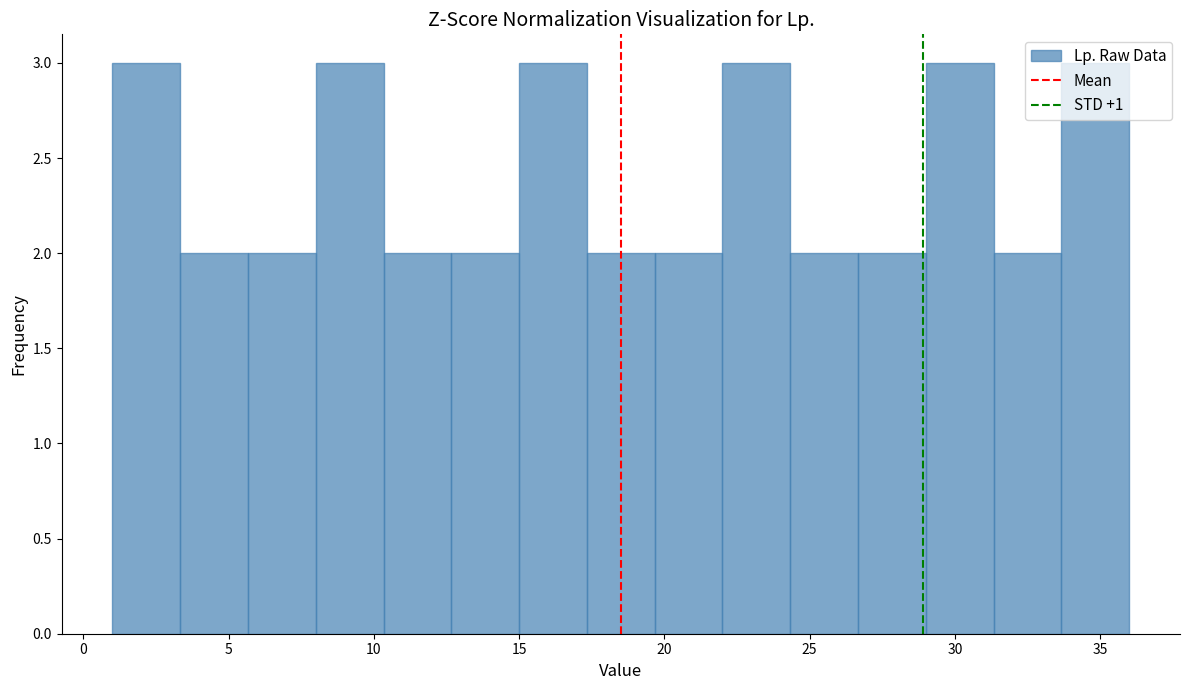

How tall is the bar that spans 22.0 to 24.5 on the x-axis? Neither the bar edges nor the heights are printed on the chart, so give them approximately, as read against the axes.

3